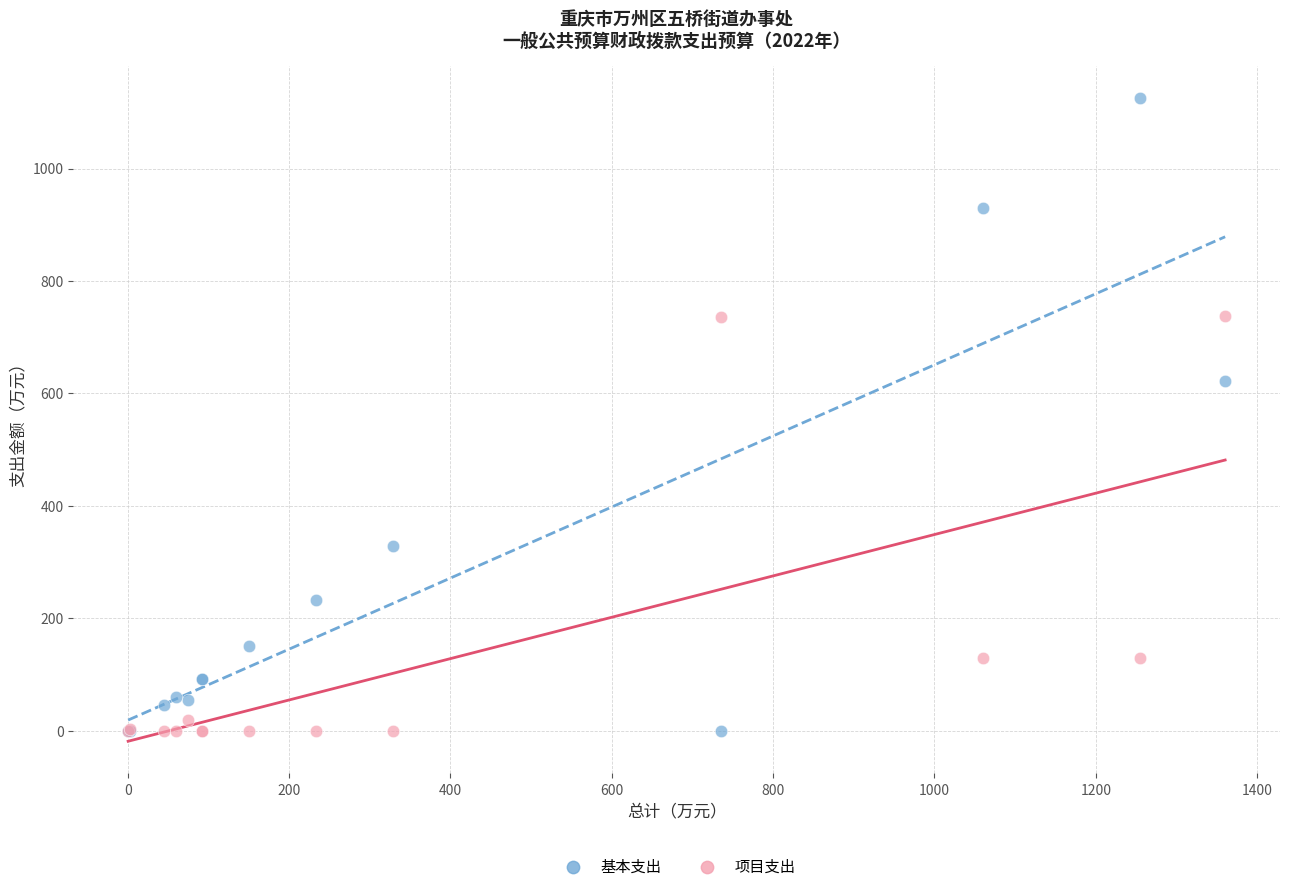

Which series reaches the maximum Y coordinate?

基本支出